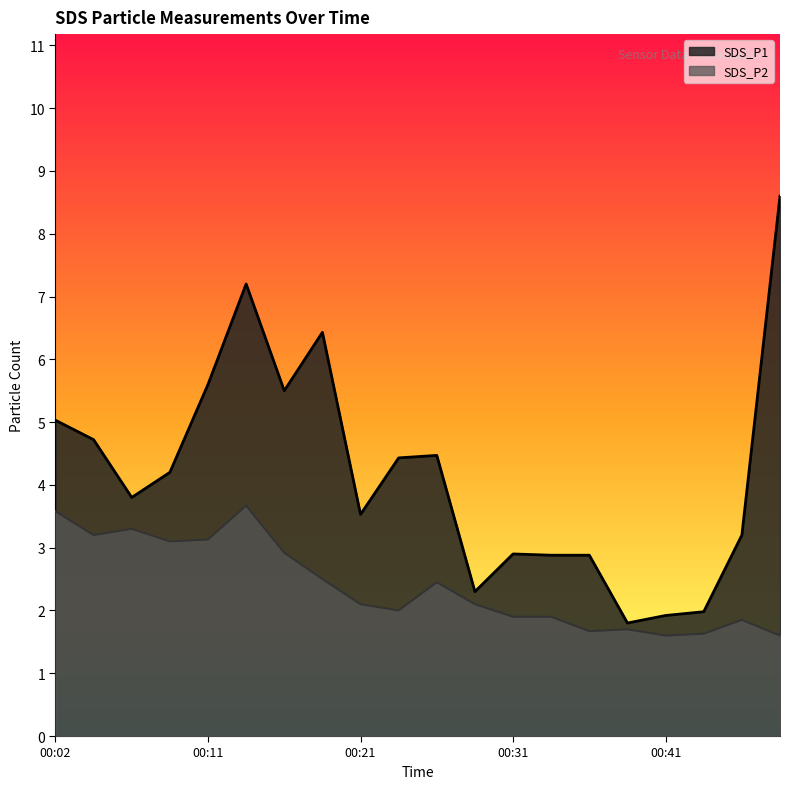

What is the difference between the maximum and minimum values in the SDS_P2 series?

2.1